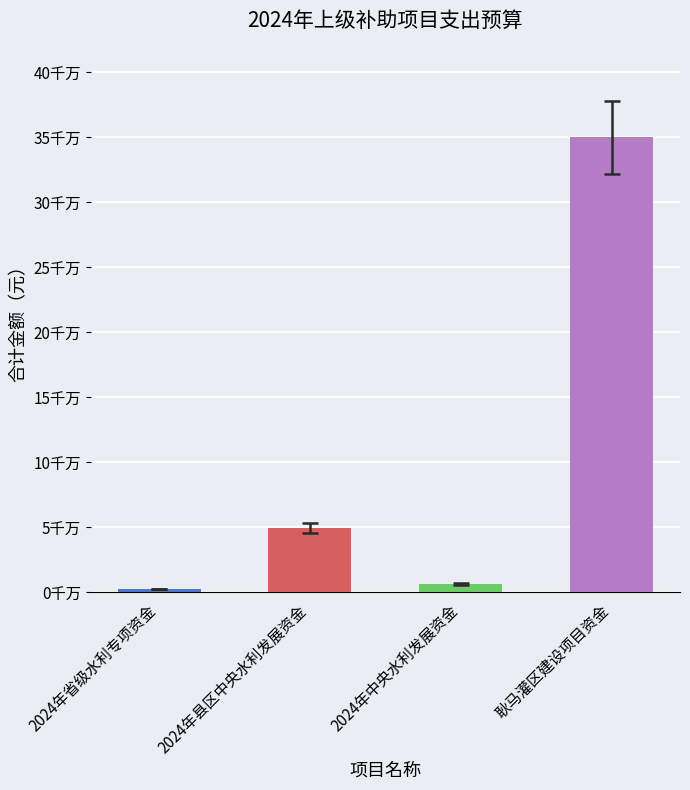

Reading left to right, extract all data points from this chart.

2340000	49200000	6350000	350000000